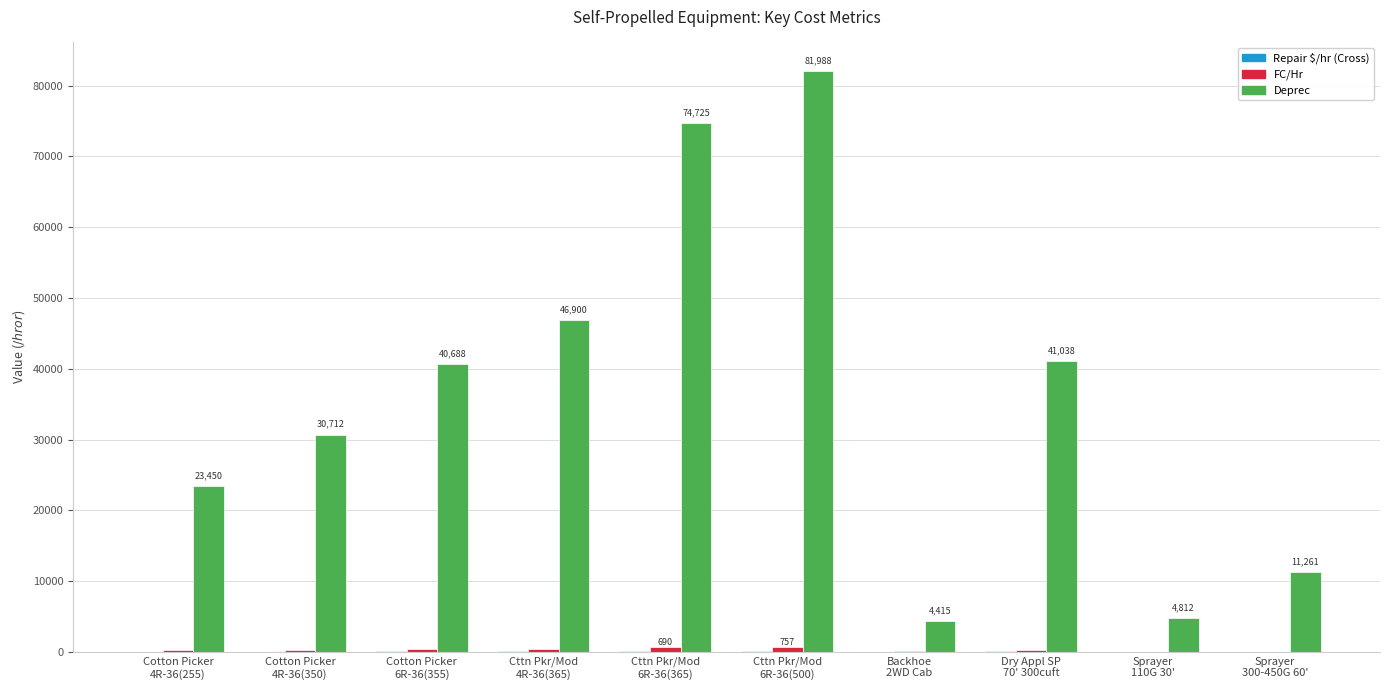

What is the total value across all series at Cttn Pkr/Mod
4R-36(365)?

47415.0